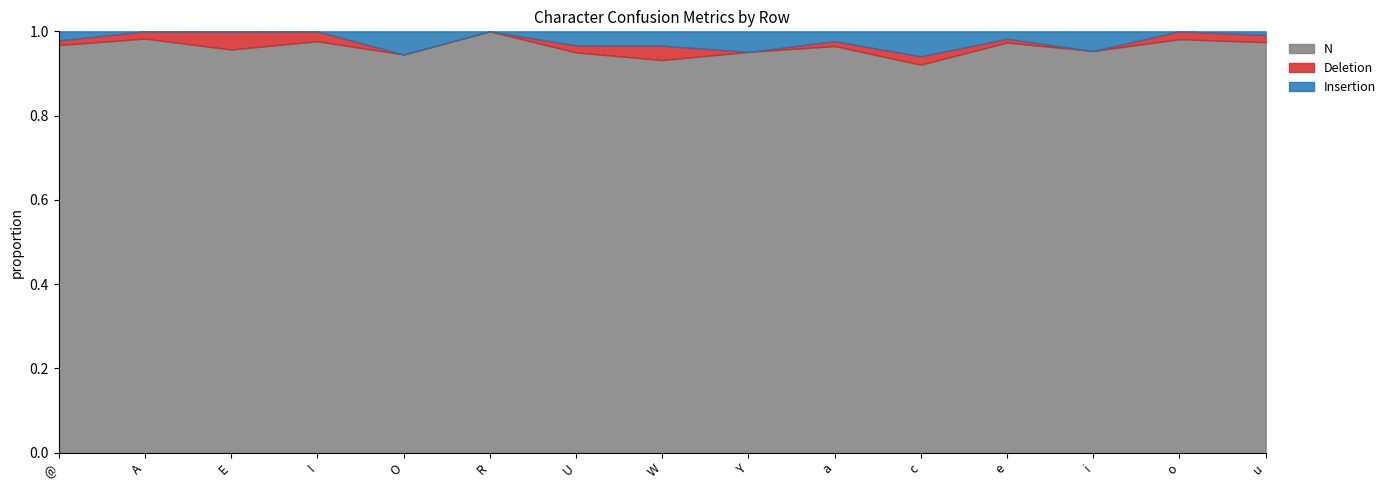

Rank the series at o from highest to lowest value.

N, Deletion, Insertion